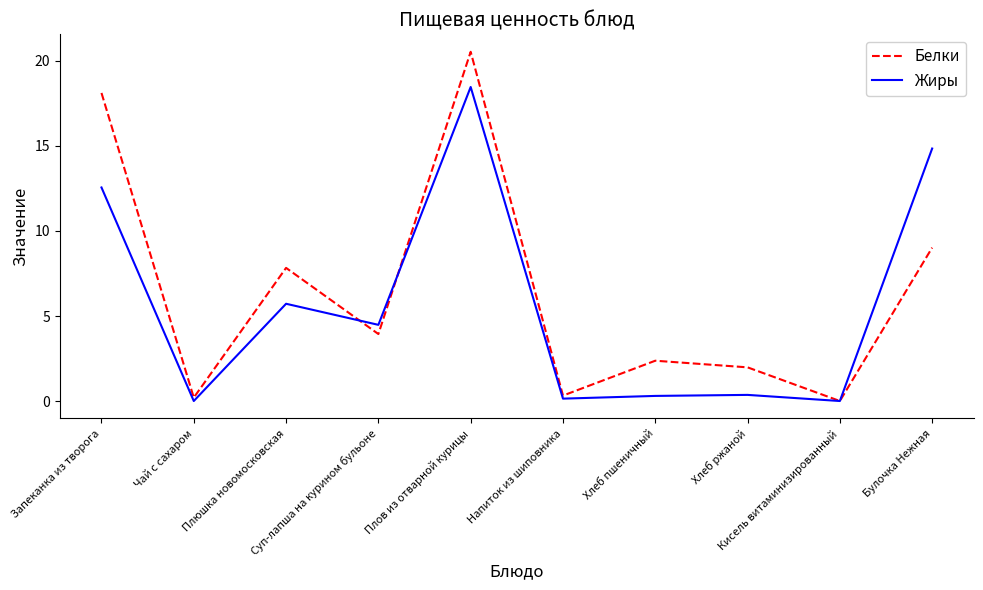

What are all the series names shown in the legend?

Белки, Жиры